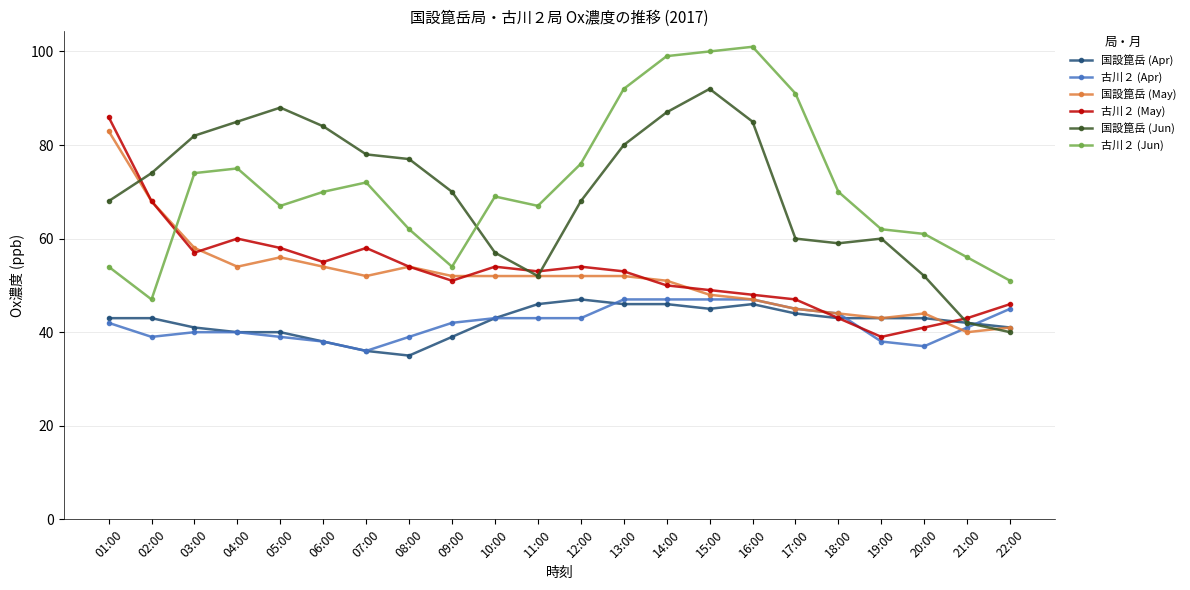

At how many categories does at least one series exceed 72?

14